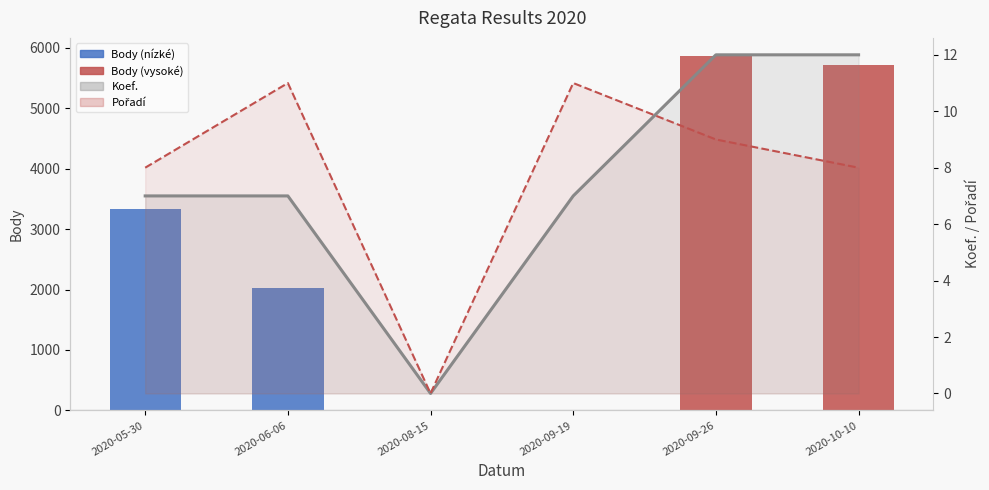

Reading left to right, what are all the values shown in this chart?

Body: 2020-05-30=3337	2020-06-06=2030	2020-08-15=0	2020-09-19=0	2020-09-26=5870	2020-10-10=5720
Koef. (line): 2020-05-30=7	2020-06-06=7	2020-08-15=0	2020-09-19=7	2020-09-26=12	2020-10-10=12
Pořadí (line): 2020-05-30=8	2020-06-06=11	2020-08-15=0	2020-09-19=11	2020-09-26=9	2020-10-10=8